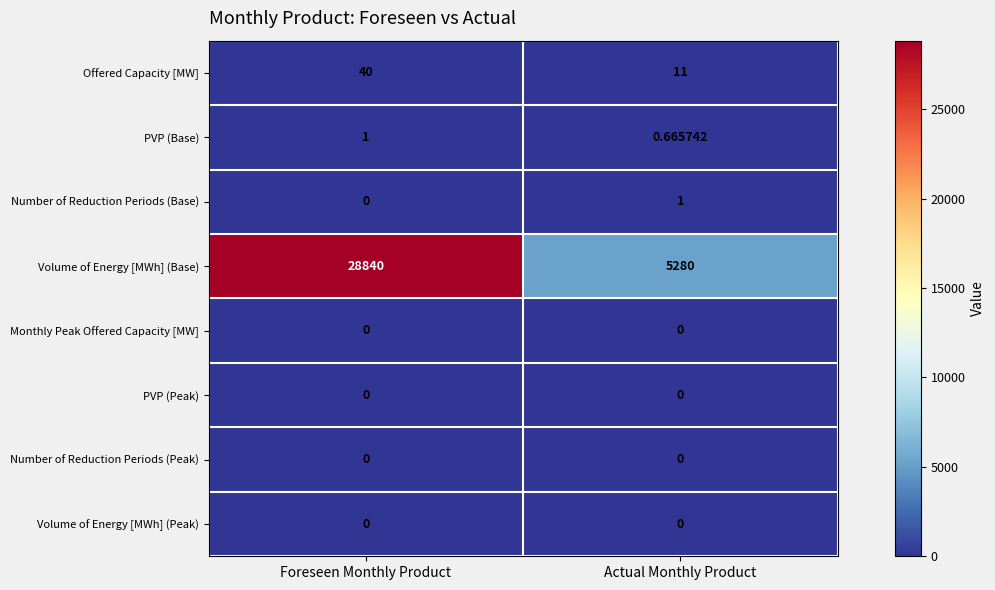

At which category does the chart reach its peak across all series?

Foreseen Monthly Product